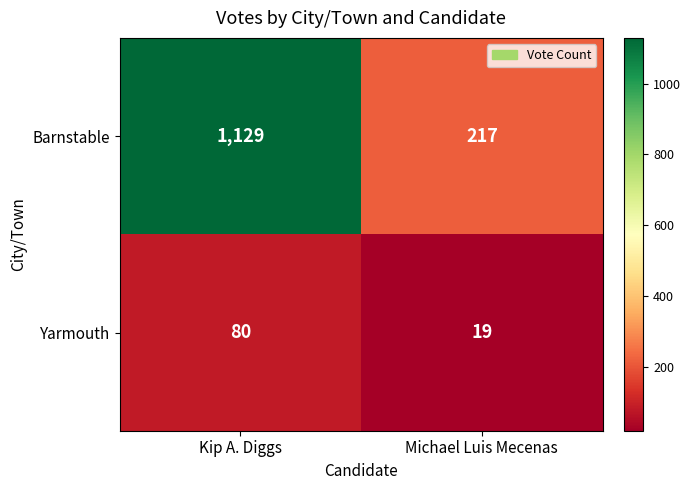

Which label corresponds to the smallest value in the chart?

Michael Luis Mecenas